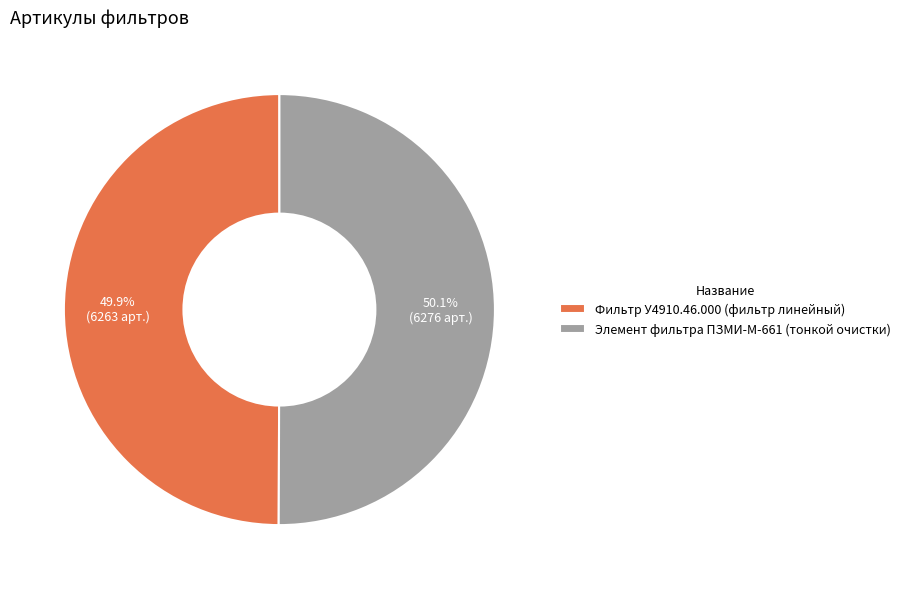

Is there any slice that represents more than half of the pie?

Yes